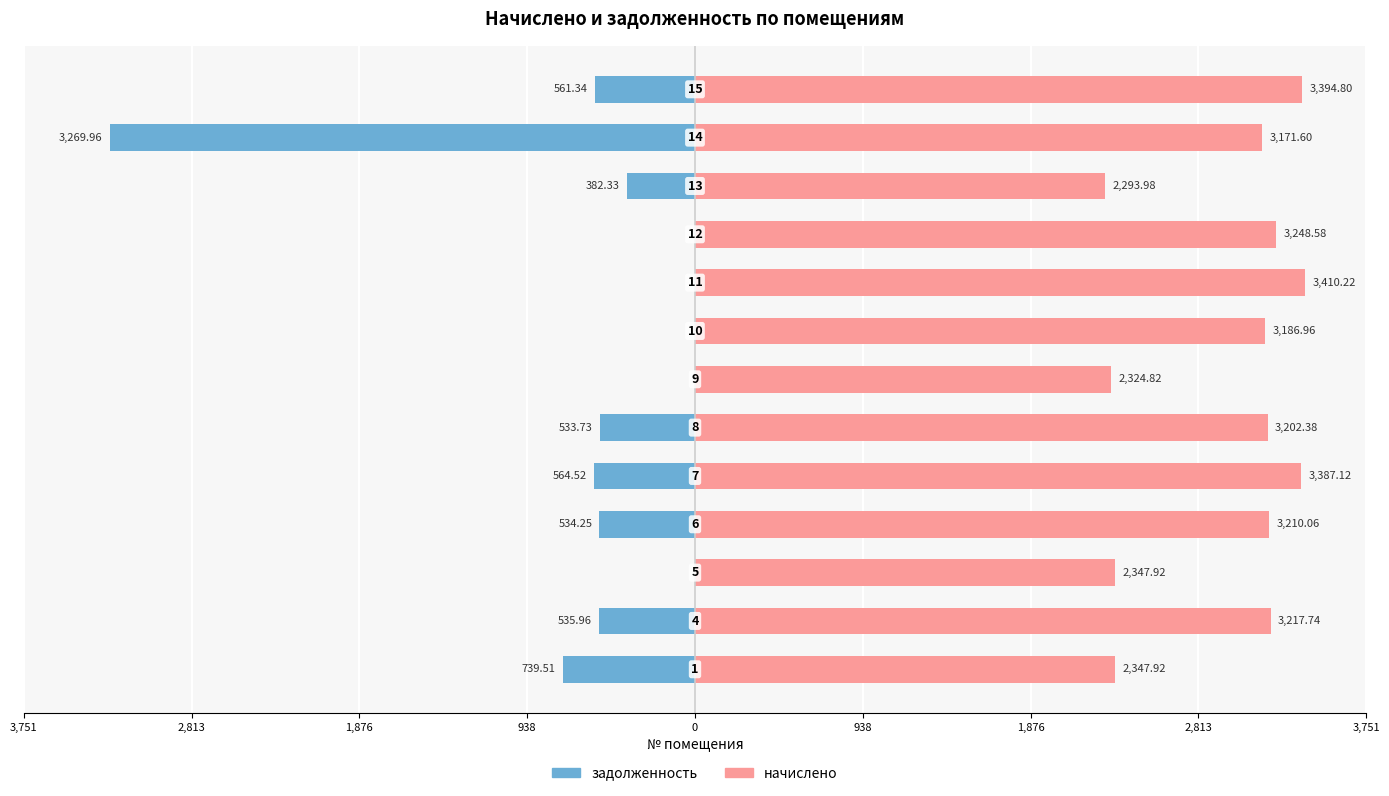

How many values in the задолженность series are below -533?

7